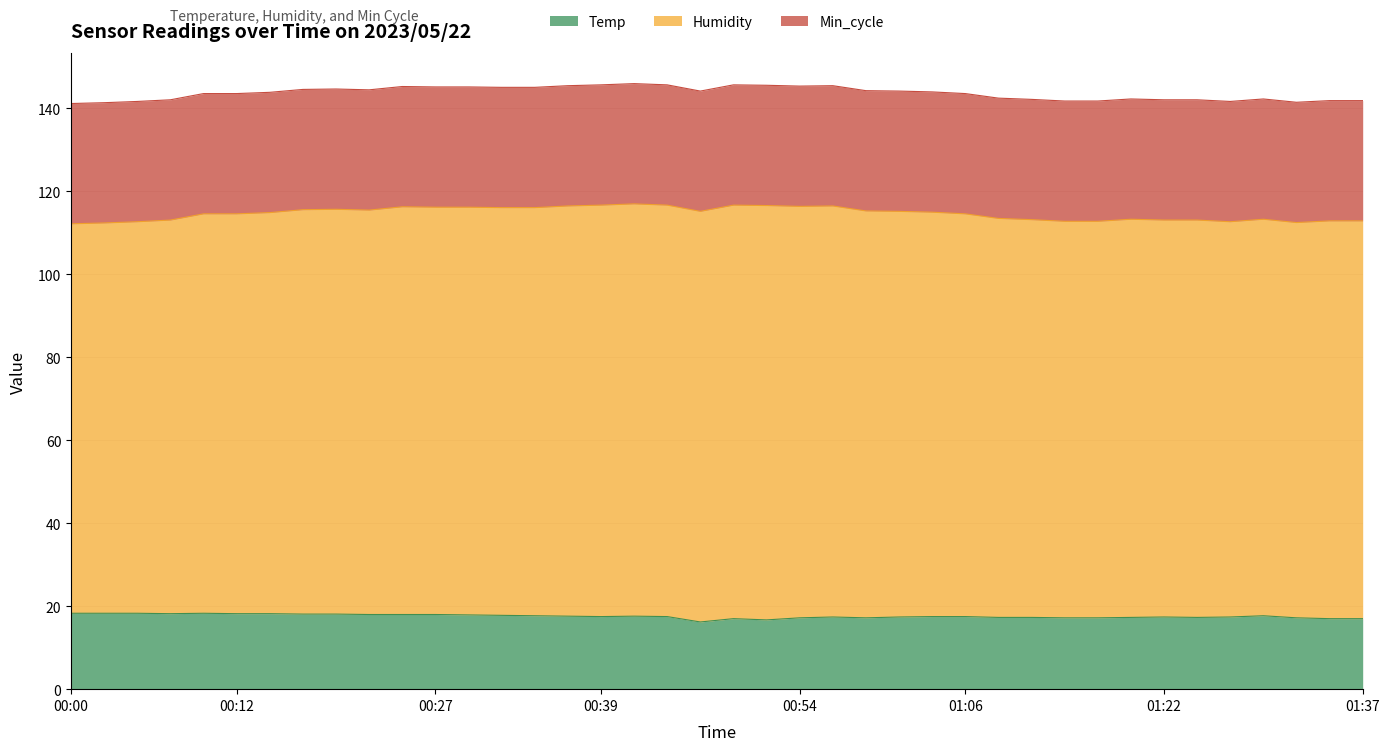

Reading left to right, transcribe all the data shown in this chart.

Temp: 00:00=18.3	00:02=18.3	00:05=18.3	00:07=18.2	00:10=18.3	00:12=18.2	00:15=18.2	00:17=18.1	00:20=18.1	00:22=18.0	00:25=18.0	00:27=18.0	00:29=17.9	00:32=17.8	00:34=17.7	00:37=17.6	00:39=17.5	00:42=17.6	00:44=17.5	00:47=16.2	00:49=17.0	00:52=16.7	00:54=17.2	00:56=17.4	00:59=17.2	01:01=17.4	01:04=17.5	01:06=17.5	01:09=17.3	01:11=17.3	01:14=17.2	01:17=17.2	01:19=17.3	01:22=17.4	01:24=17.3	01:27=17.4	01:30=17.7	01:32=17.2	01:35=17.0	01:37=17.0
Humidity: 00:00=93.9	00:02=94.1	00:05=94.4	00:07=94.9	00:10=96.3	00:12=96.4	00:15=96.7	00:17=97.5	00:20=97.6	00:22=97.5	00:25=98.3	00:27=98.2	00:29=98.3	00:32=98.3	00:34=98.4	00:37=98.9	00:39=99.2	00:42=99.4	00:44=99.2	00:47=99.0	00:49=99.7	00:52=99.9	00:54=99.2	00:56=99.1	00:59=98.1	01:01=97.8	01:04=97.5	01:06=97.1	01:09=96.2	01:11=95.9	01:14=95.6	01:17=95.6	01:19=96.0	01:22=95.7	01:24=95.8	01:27=95.3	01:30=95.6	01:32=95.3	01:35=95.9	01:37=95.9
Min_cycle: 00:00=29.0	00:02=29.0	00:05=29.0	00:07=29.0	00:10=29.0	00:12=29.0	00:15=29.0	00:17=29.0	00:20=29.0	00:22=29.0	00:25=29.0	00:27=29.0	00:29=29.0	00:32=29.0	00:34=29.0	00:37=29.0	00:39=29.0	00:42=29.0	00:44=29.0	00:47=29.0	00:49=29.0	00:52=29.0	00:54=29.0	00:56=29.0	00:59=29.0	01:01=29.0	01:04=29.0	01:06=29.0	01:09=29.0	01:11=29.0	01:14=29.0	01:17=29.0	01:19=29.0	01:22=29.0	01:24=29.0	01:27=29.0	01:30=29.0	01:32=29.0	01:35=29.0	01:37=29.0